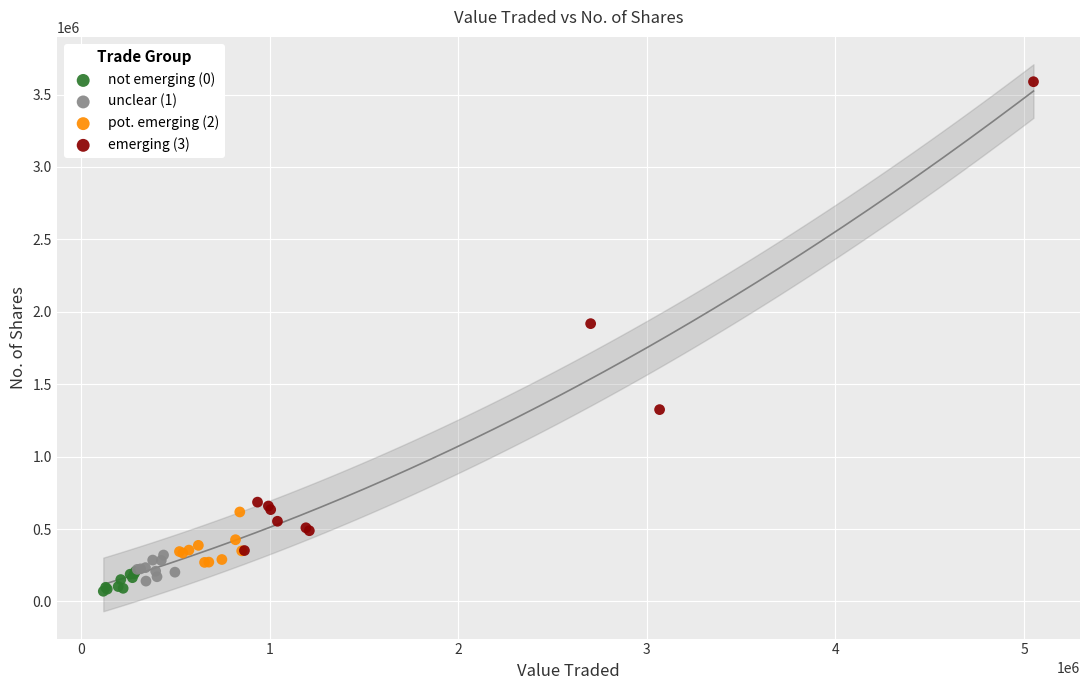

Which series contains the highest Y value?

emerging (3)